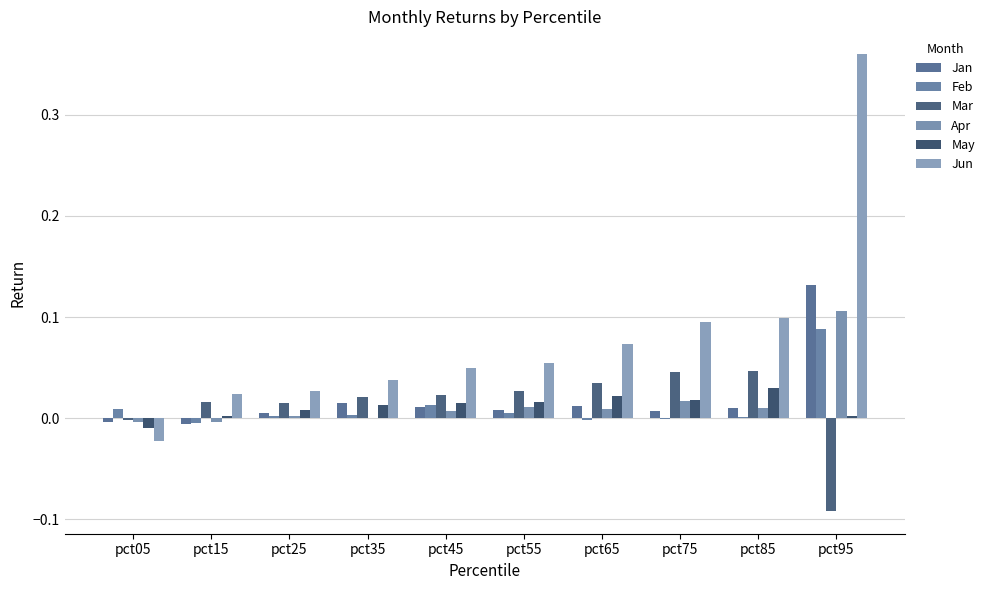

What are all the series names shown in the legend?

Jan, Feb, Mar, Apr, May, Jun